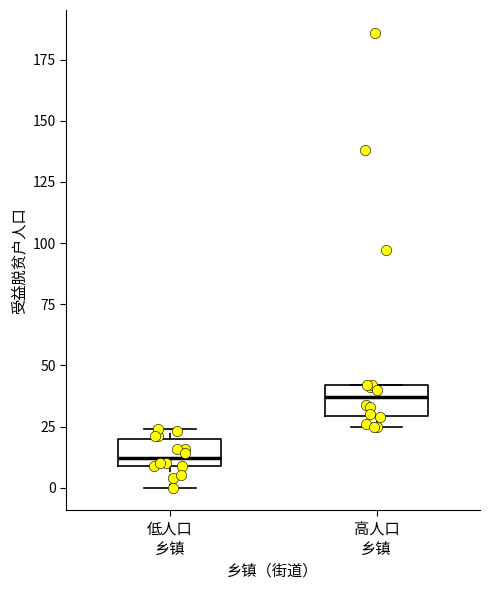

Which box's median line is the highest?

高人口 乡镇